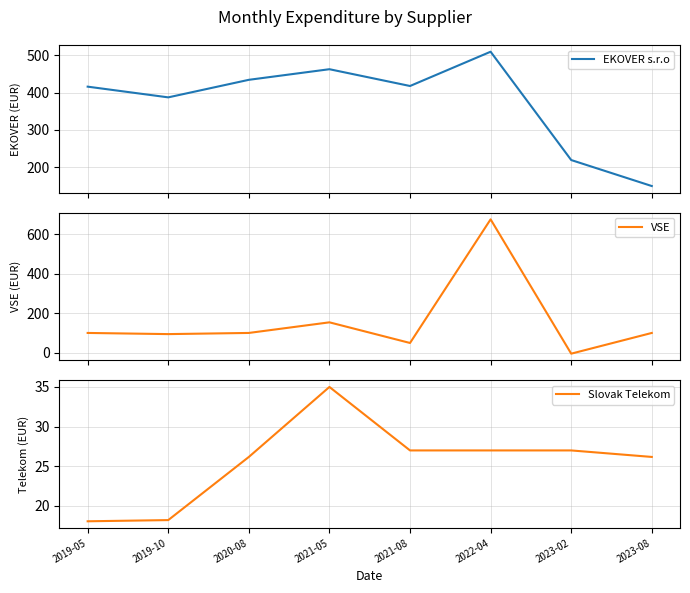

The EKOVER s.r.o series shows 250.2 at 2019-10. True or false?

False